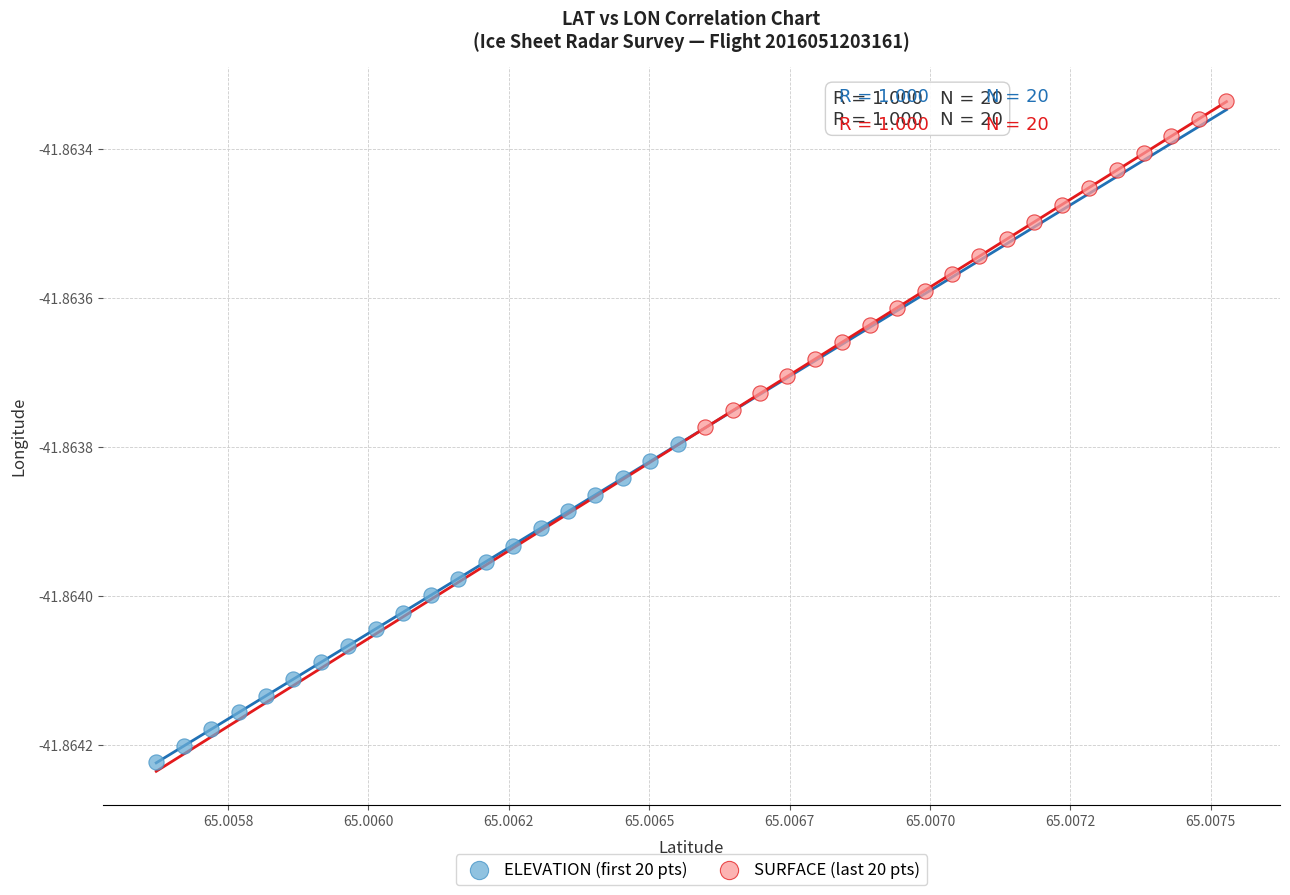

Which series reaches the minimum Y coordinate?

ELEVATION (first 20 pts)